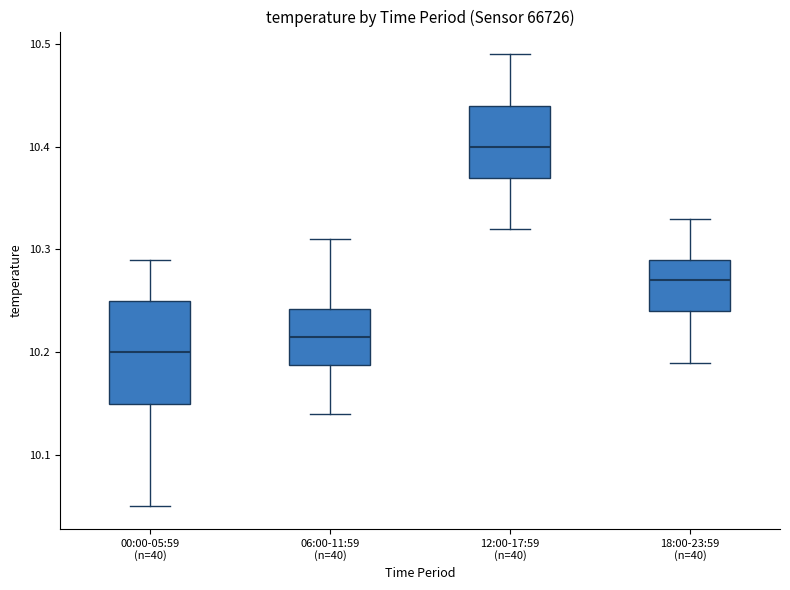

Which box is the tallest, from its lower edge to its upper edge?

00:00-05:59 (n=40)